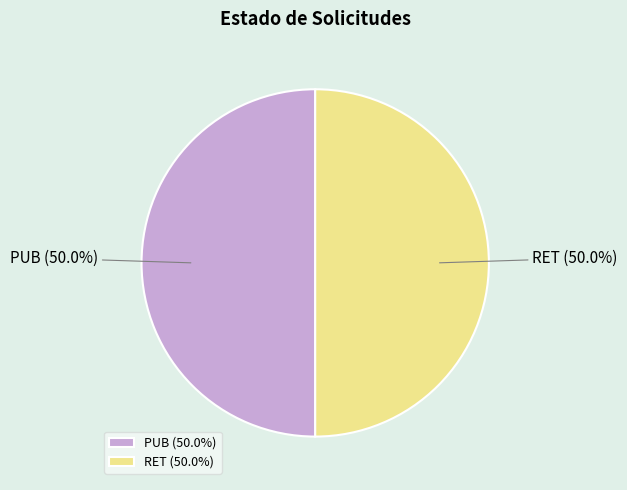

True or false: RET accounts for 50% of the total.

True